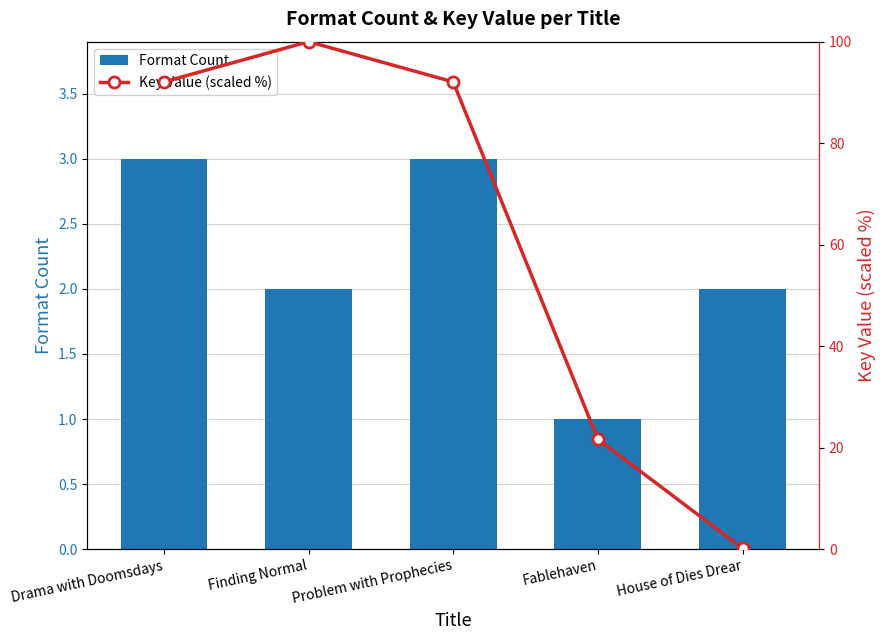

Rank the series by their average value, from lowest to highest.

Format Count, Key Value (scaled %)